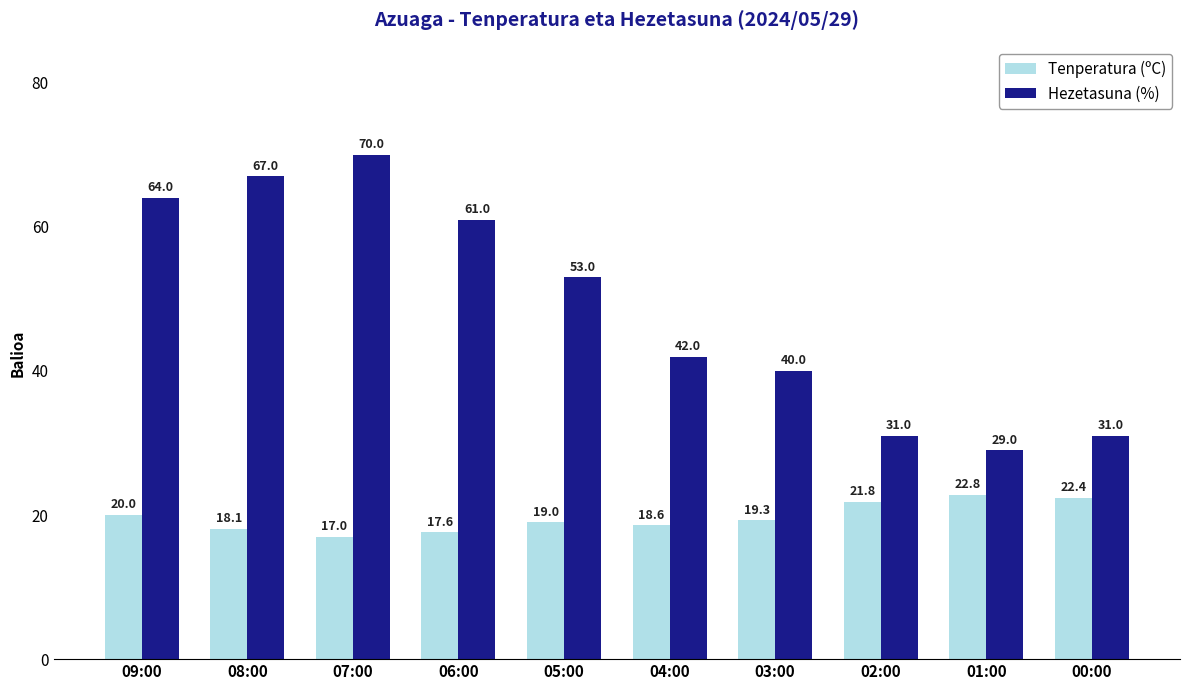

Count the number of data series in this chart.

2